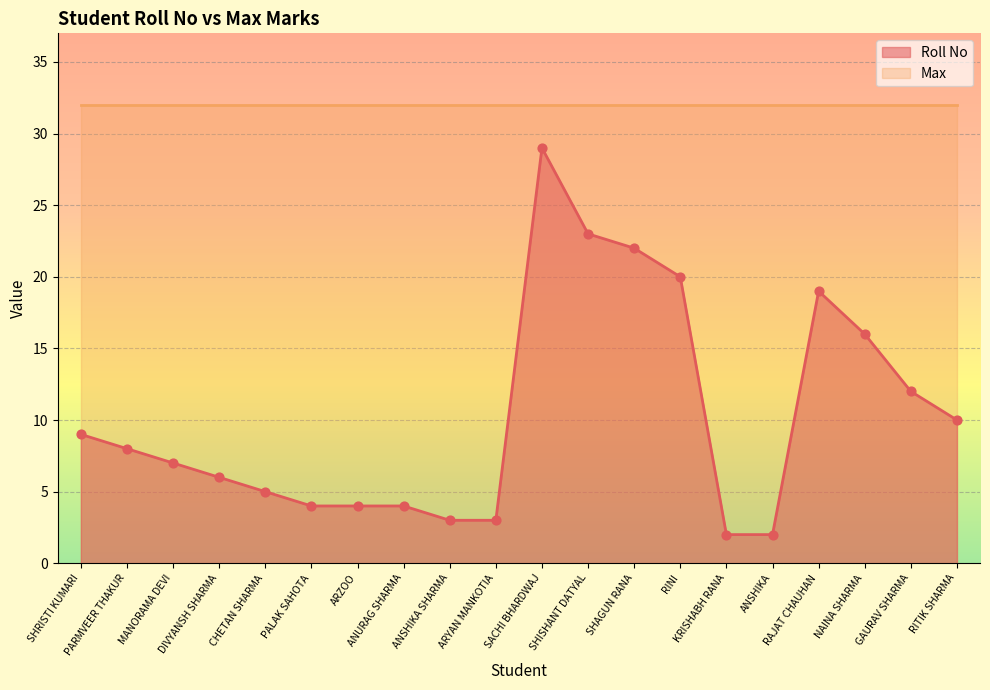

What is the change in value from CHETAN SHARMA to ANURAG SHARMA?

-1